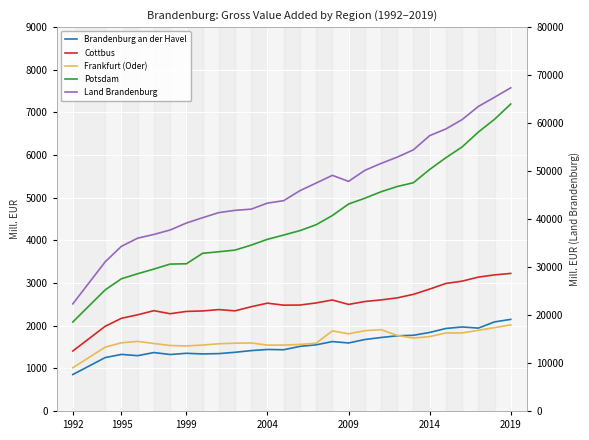

List the series in order of their peak value, highest first.

Land Brandenburg, Potsdam, Cottbus, Brandenburg an der Havel, Frankfurt (Oder)